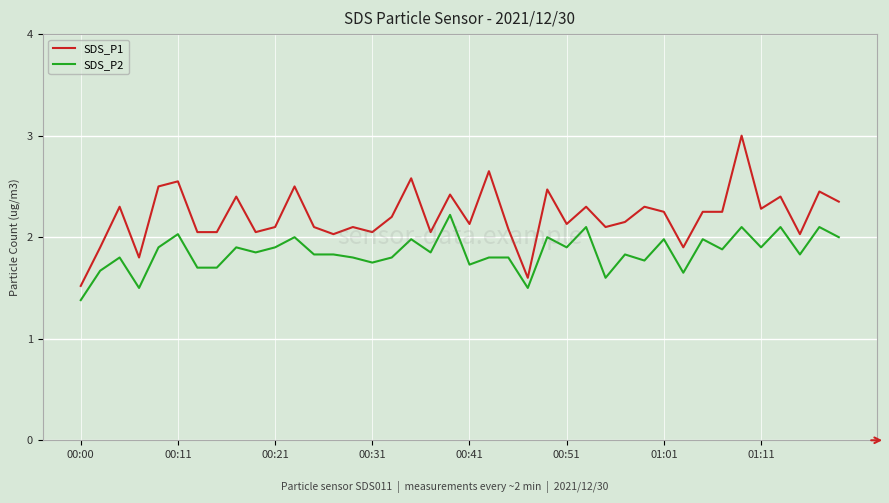

True or false: SDS_P2 has more than 1 interior local peaks.

True